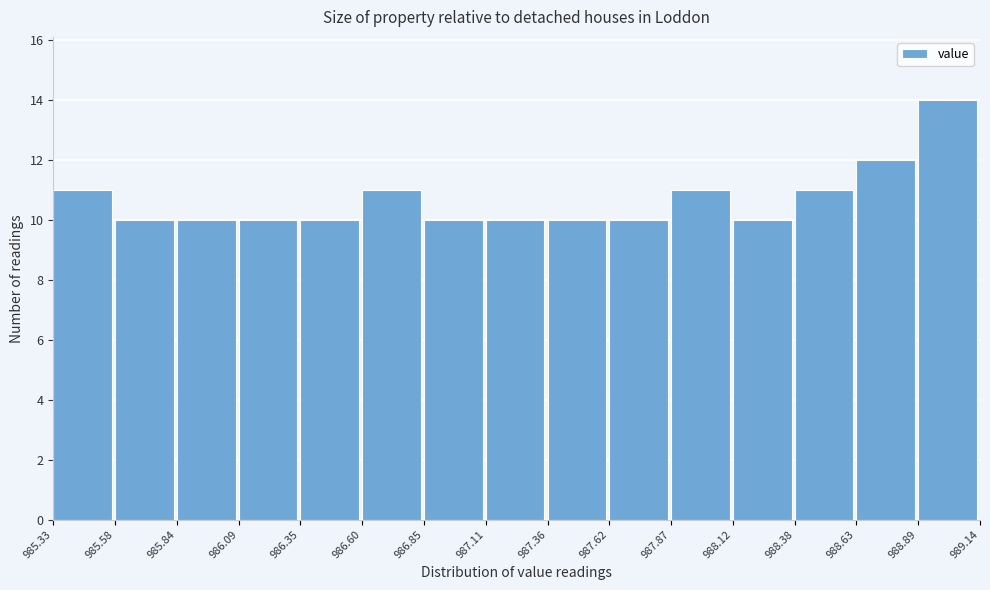

Reading left to right, transcribe this chart: for each bar, give the range it covers on the x-axis and its height. The values are not printed on the chart, so give them approximately, as read against the axis.

985.33 to 985.58: 11
985.58 to 985.84: 10
985.84 to 986.09: 10
986.09 to 986.35: 10
986.35 to 986.60: 10
986.60 to 986.85: 11
986.85 to 987.11: 10
987.11 to 987.36: 10
987.36 to 987.62: 10
987.62 to 987.87: 10
987.87 to 988.12: 11
988.12 to 988.38: 10
988.38 to 988.63: 11
988.63 to 988.89: 12
988.89 to 989.14: 14